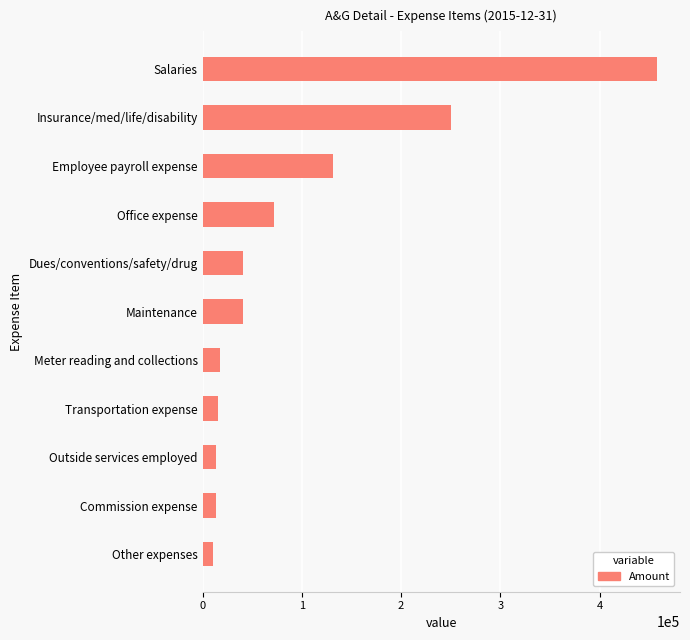

What value does the data have at Other expenses?

10828